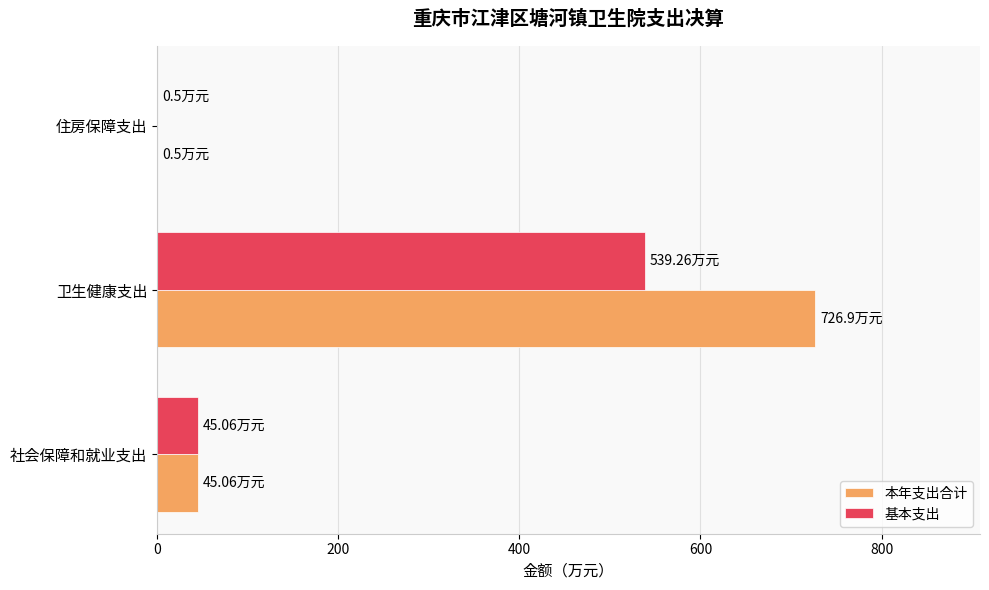

Which label corresponds to the largest value in the chart?

卫生健康支出